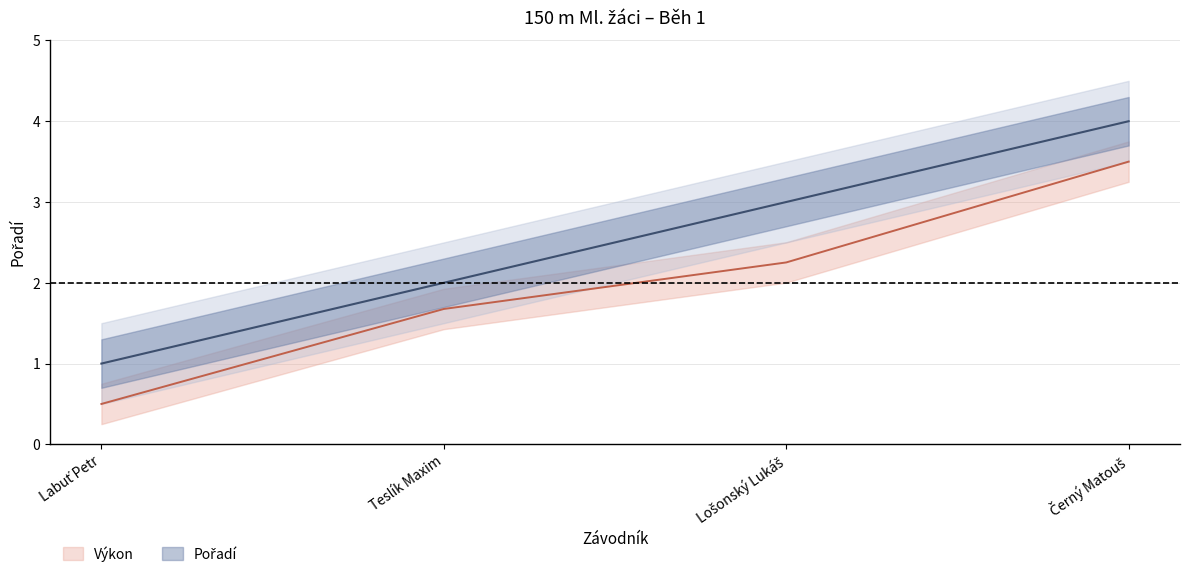

Which category has the highest value across all series?

Černý Matouš